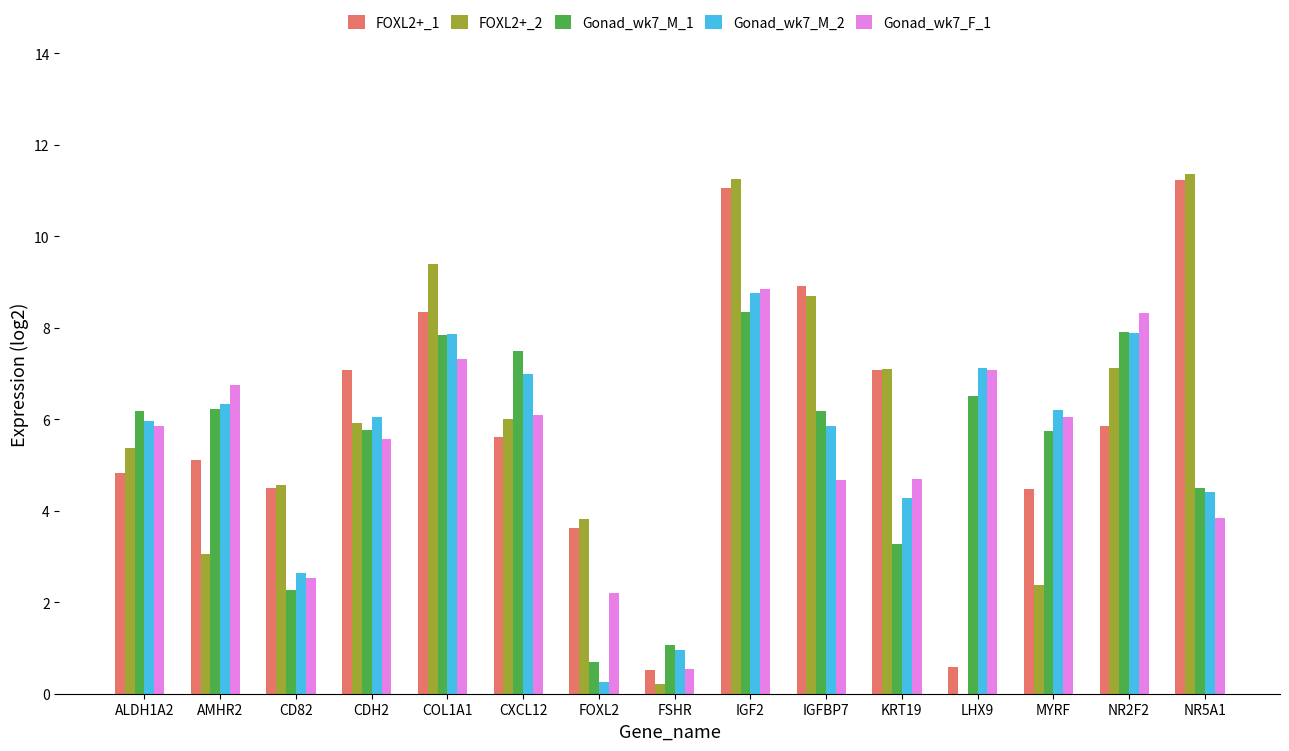

Between ALDH1A2 and NR2F2, which series saw the biggest shift?

Gonad_wk7_F_1